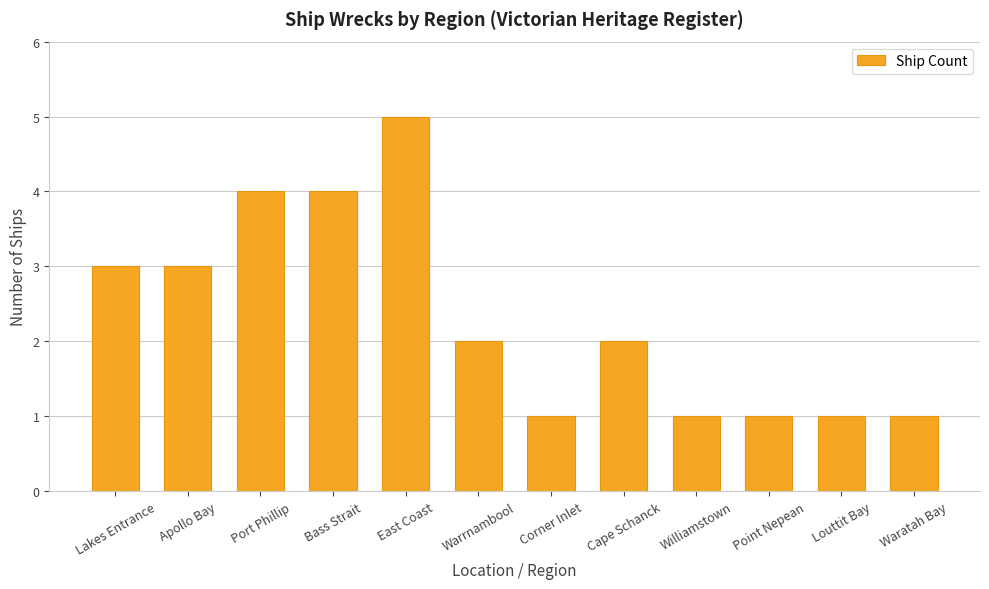

What is the minimum value shown in the chart?

1